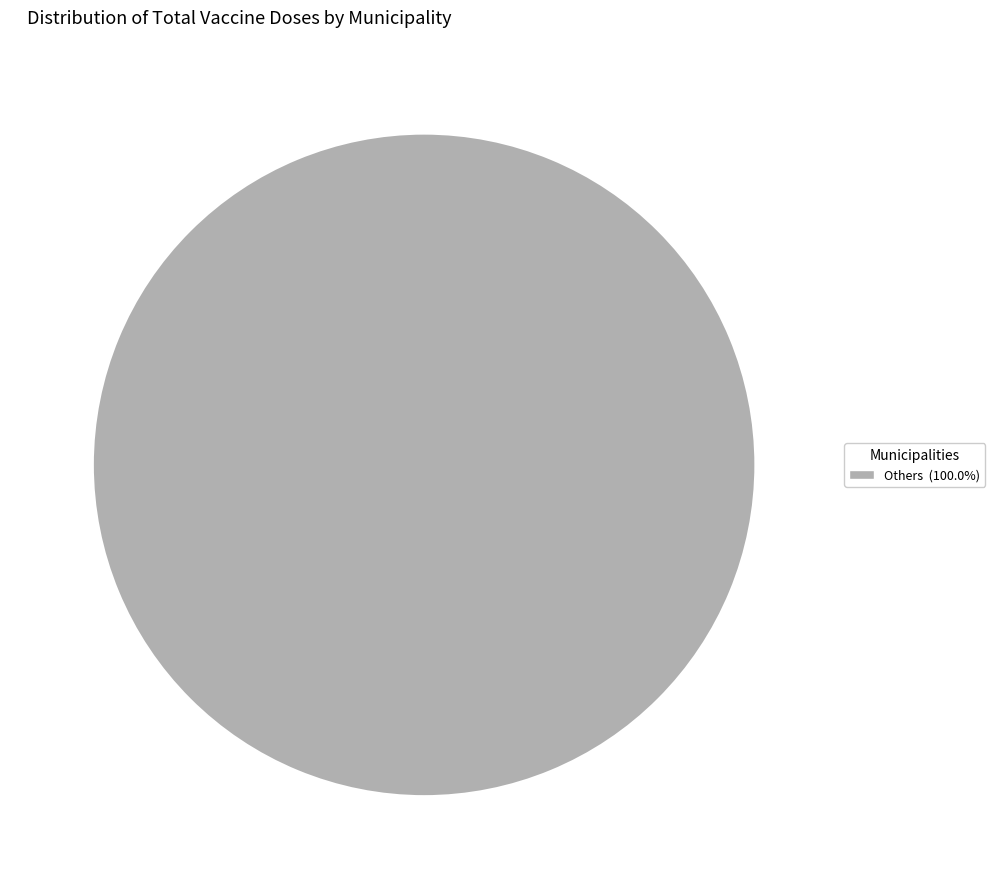

Does any single category account for the majority?

Yes